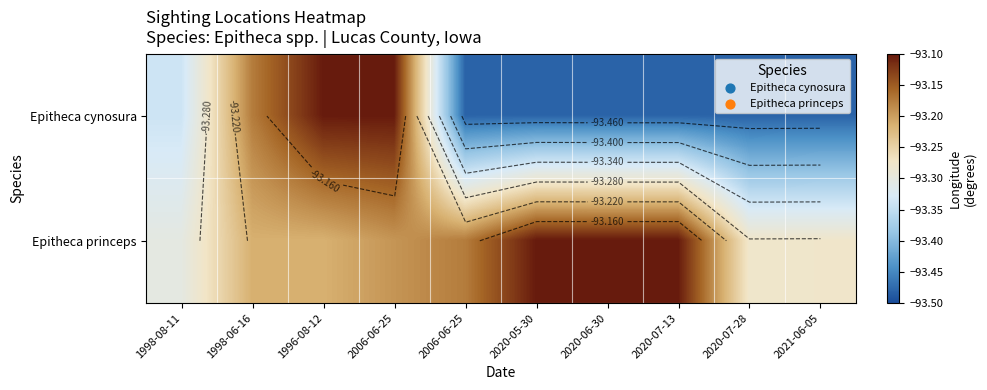

Rank the series at 2020-05-30 from highest to lowest value.

Epitheca princeps, Epitheca cynosura